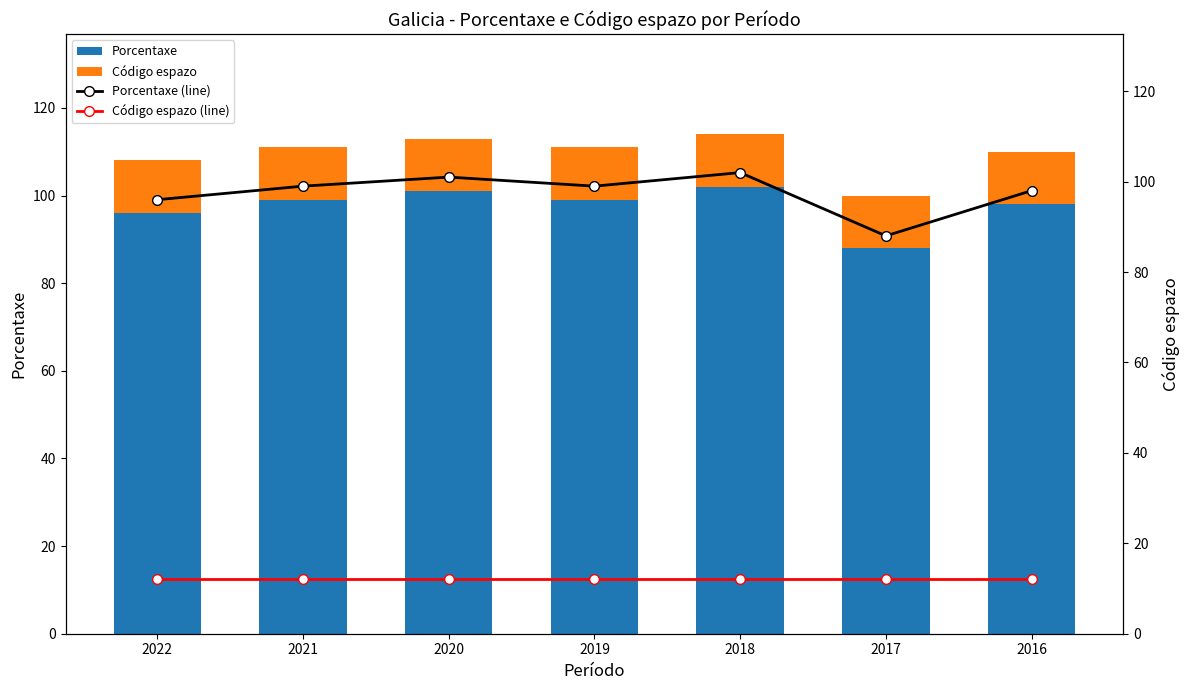

What is the minimum value shown in the chart?

12